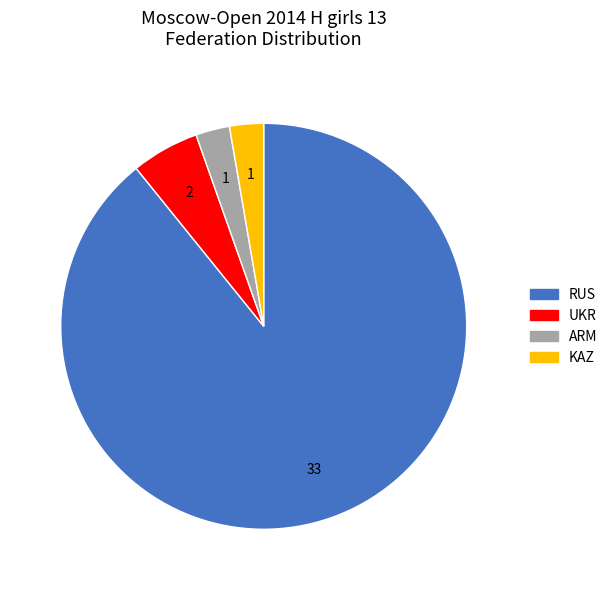

Which slice represents more than half of the pie?

RUS